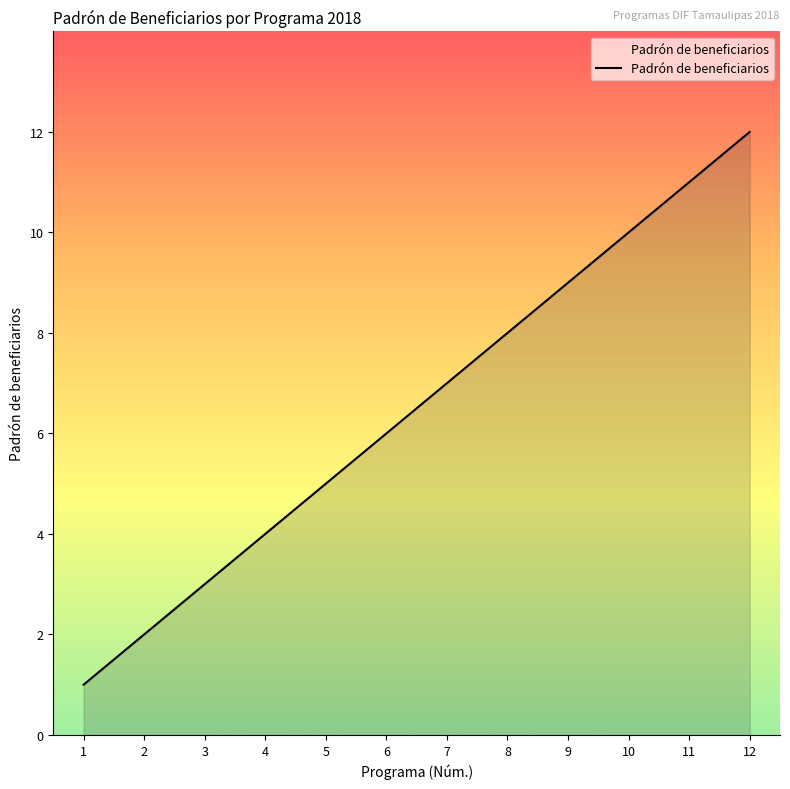

What is the greatest value displayed?

12.0